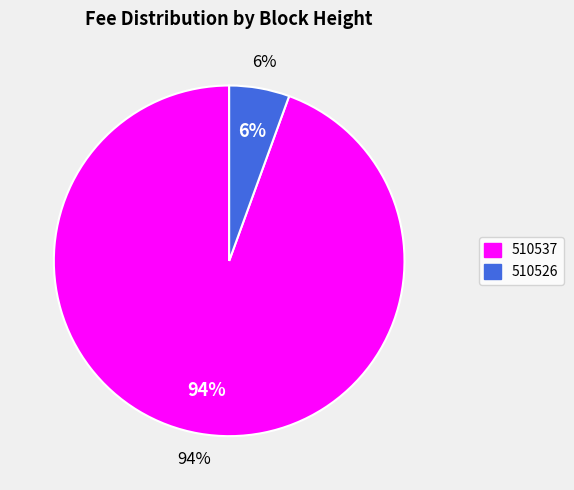

To the nearest percent, what is the difference between the 510537 and 510526 slice percentages?

89%